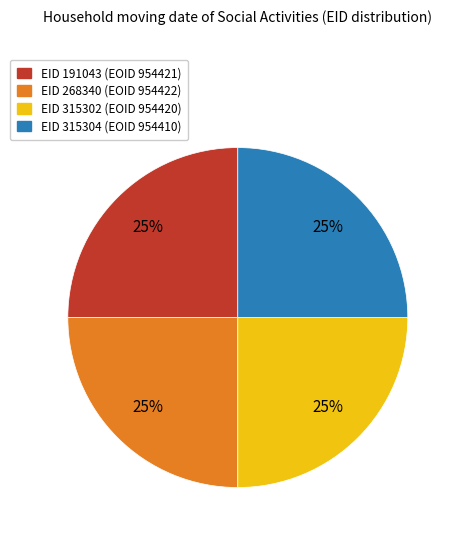

Approximately how many times larger is the value at EID 315302 (EOID 954420) compared to EID 191043 (EOID 954421)?

1.0